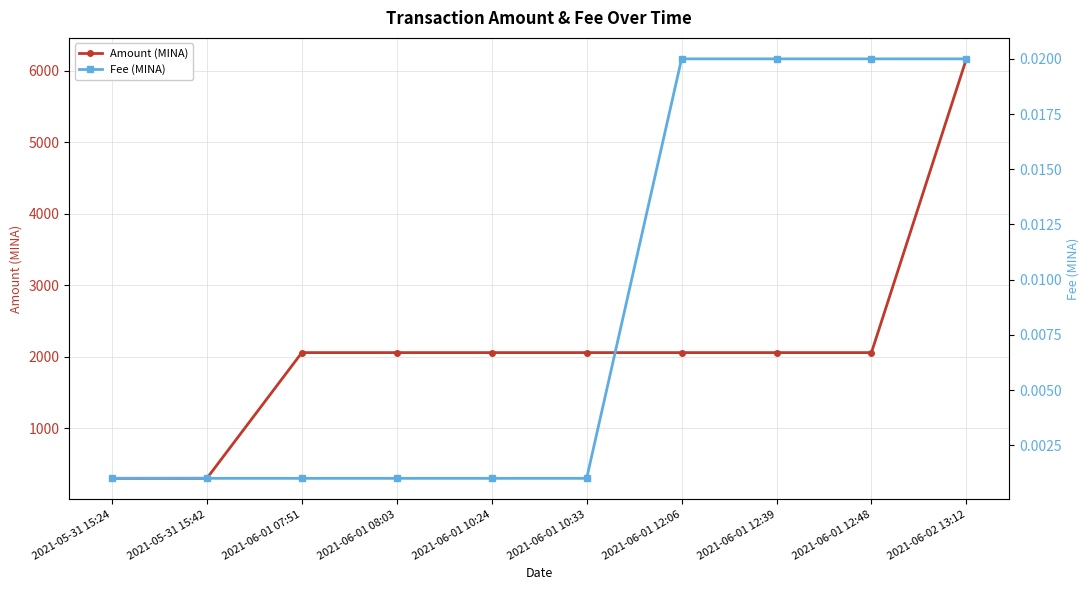

Which series has the widest spread of values?

Amount (MINA)